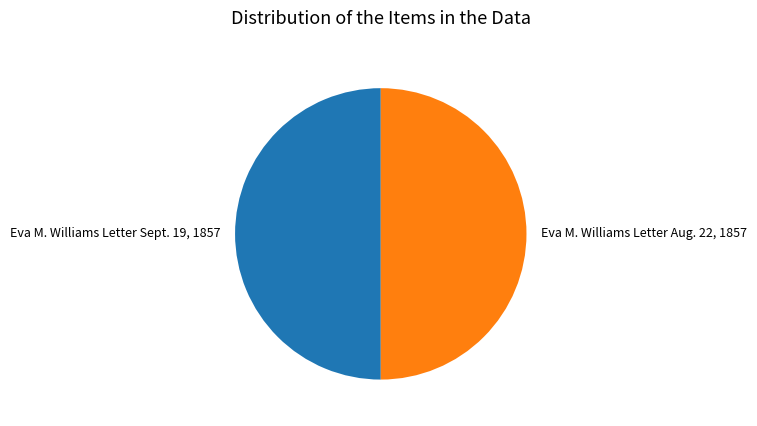

Approximately how many times larger is the value at Eva M. Williams Letter Sept. 19, 1857 compared to Eva M. Williams Letter Aug. 22, 1857?

1.0